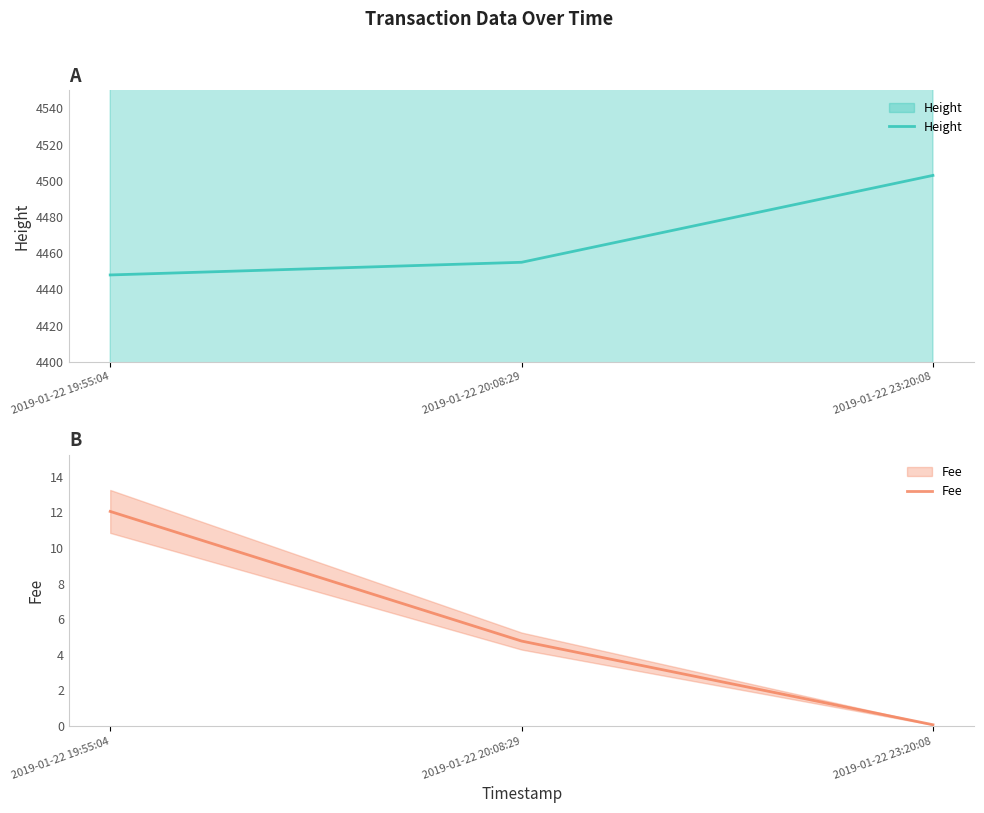

How many values in the Fee series are below 4?

1